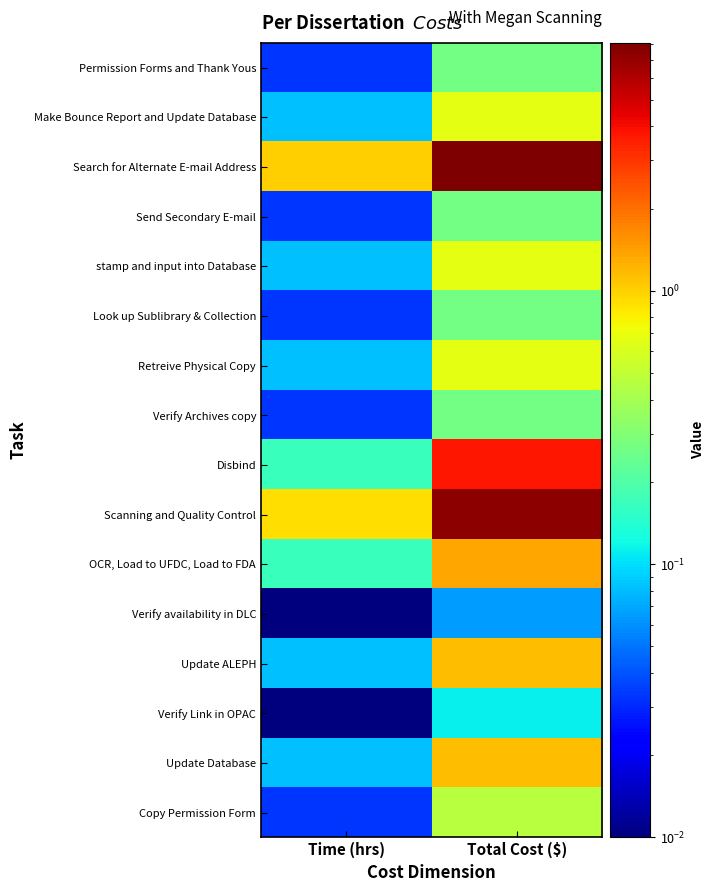

Which series changed the most between Time (hrs) and Total Cost ($)?

Search for Alternate E-mail Address